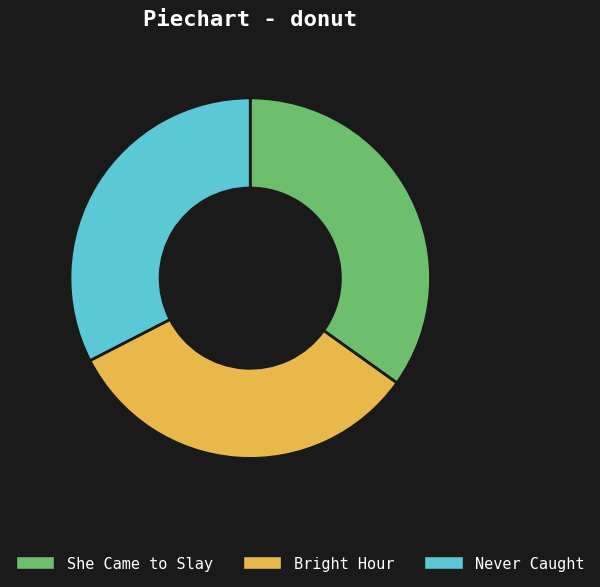

Combined, do Bright Hour and She Came to Slay account for over 50%?

Yes